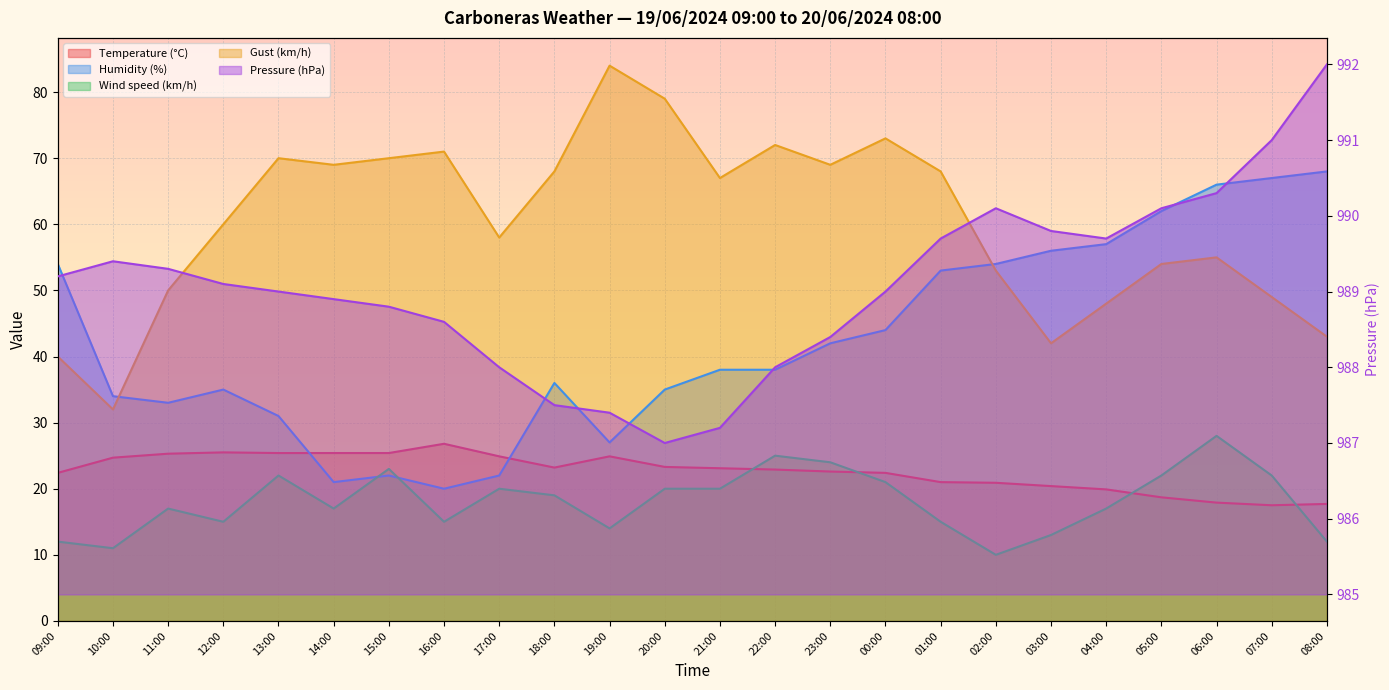

How many lines are shown in the chart?

5